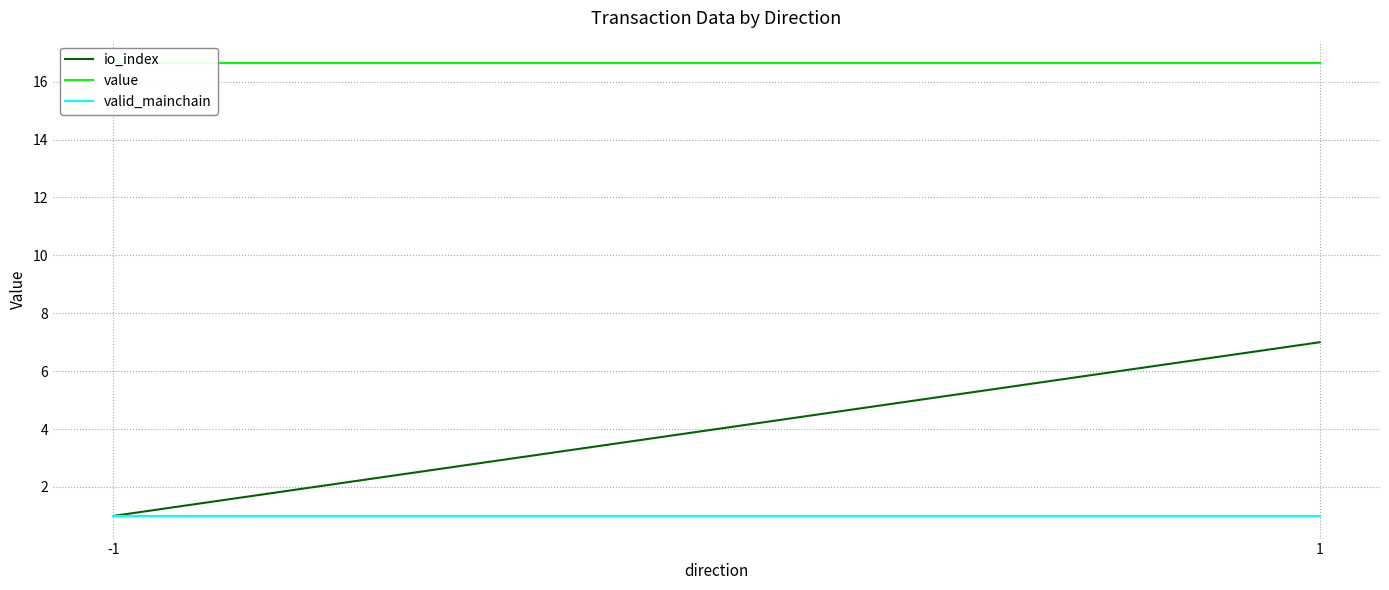

Does the chart display data point markers on the line(s)?

No